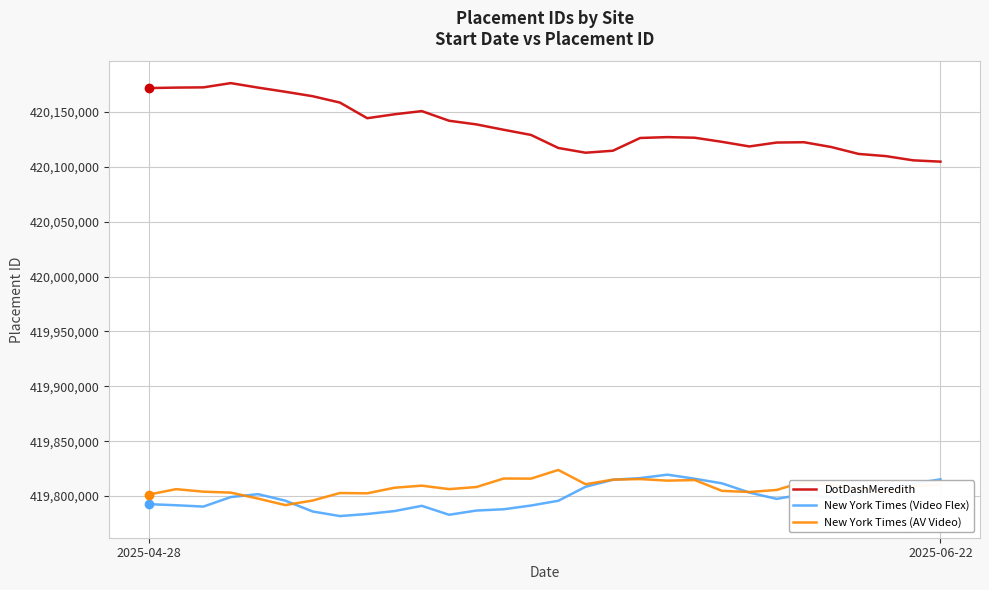

Which series has the widest spread of values?

DotDashMeredith